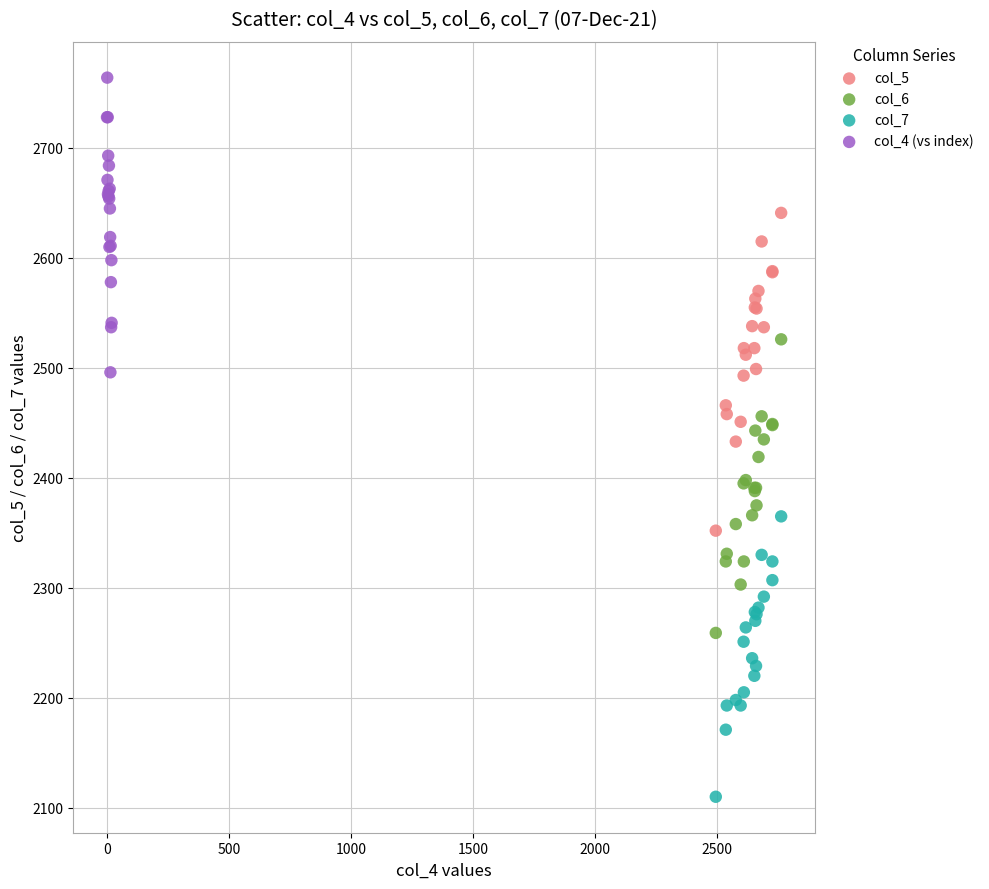

Which series has the widest spread of Y values?

col_5